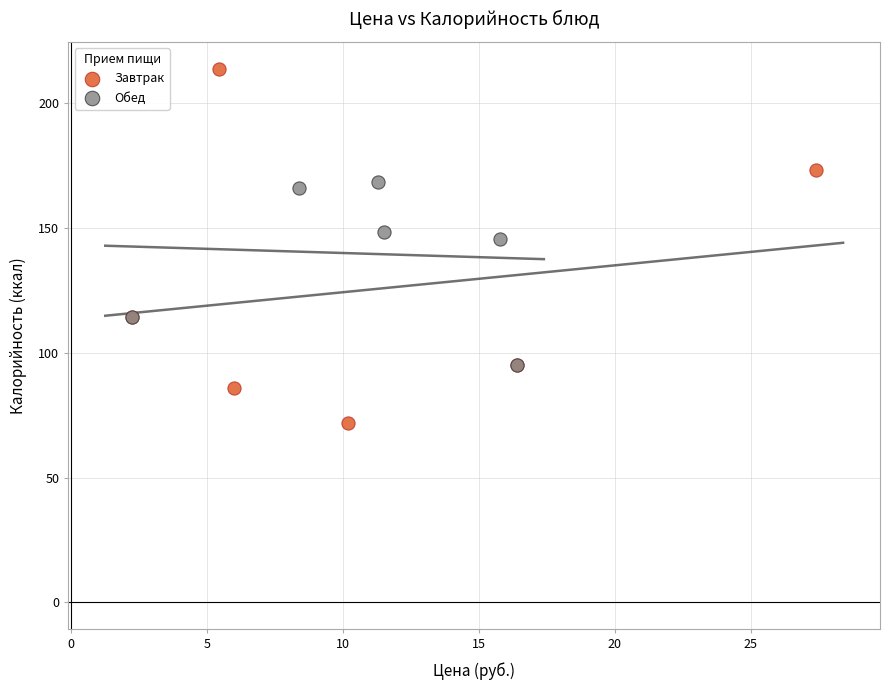

What are all the series names shown in the legend?

Завтрак, Обед